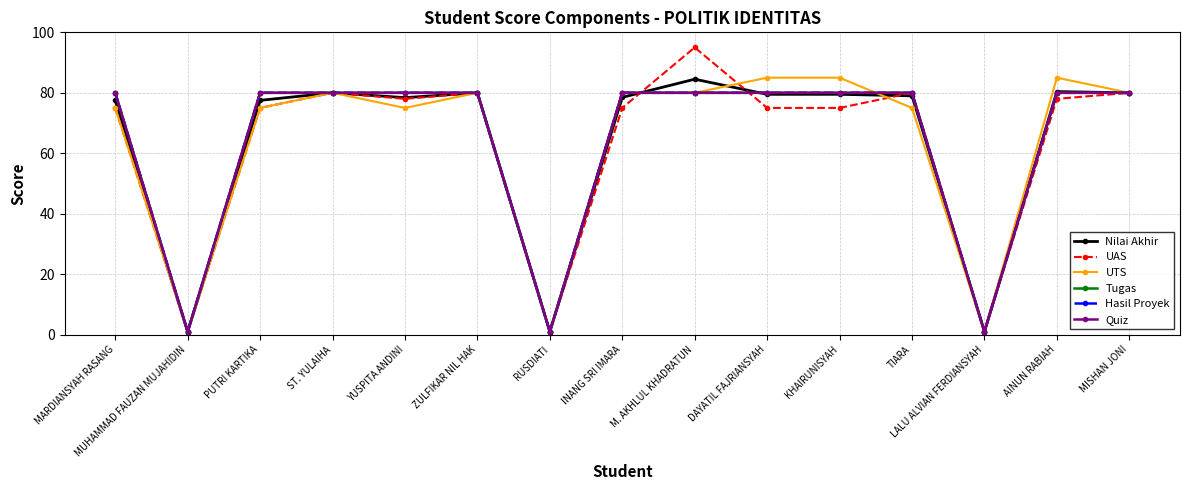

How many times do UAS and Quiz cross each other?

2